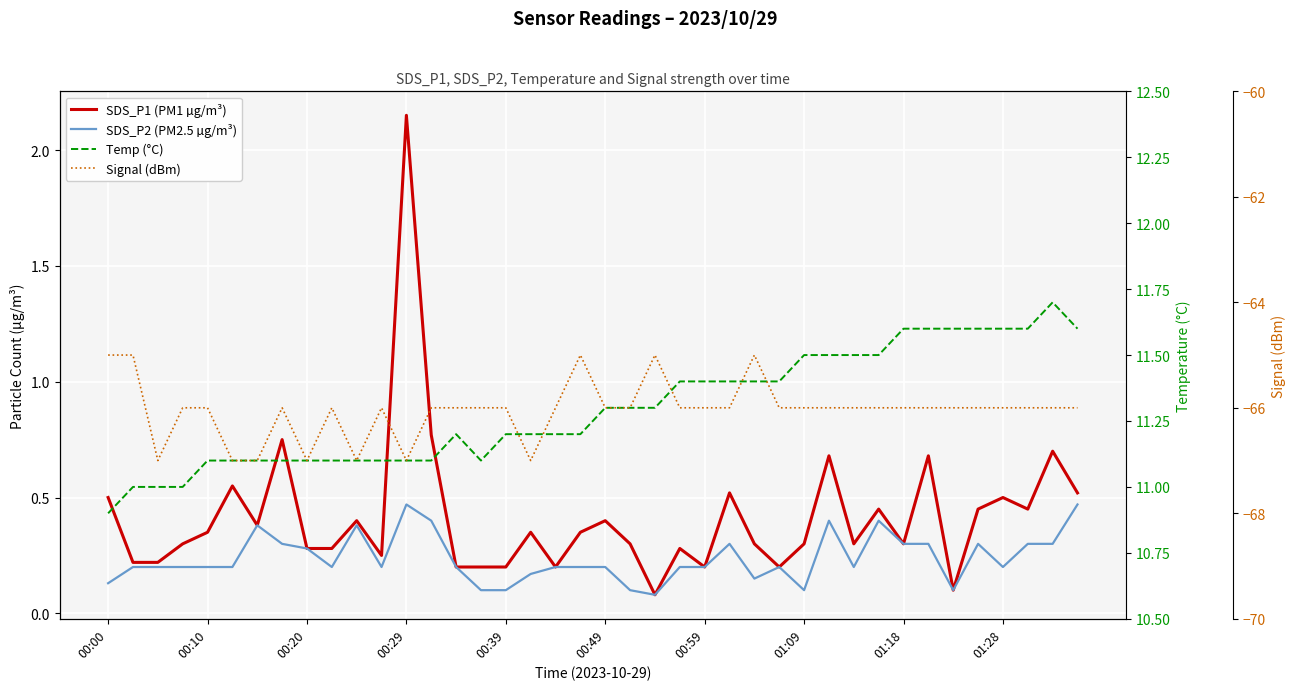

What are all the series names shown in the legend?

SDS_P1 (PM1 µg/m³), SDS_P2 (PM2.5 µg/m³), Temp (°C), Signal (dBm)